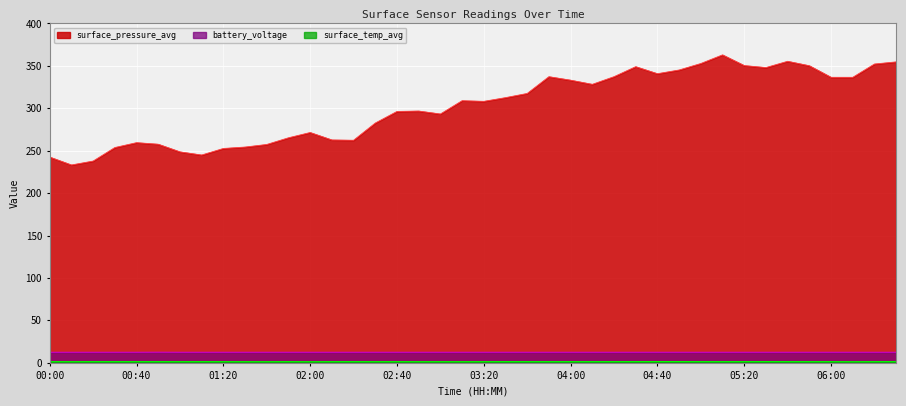

What is the maximum value for surface_temp_avg?

1.5